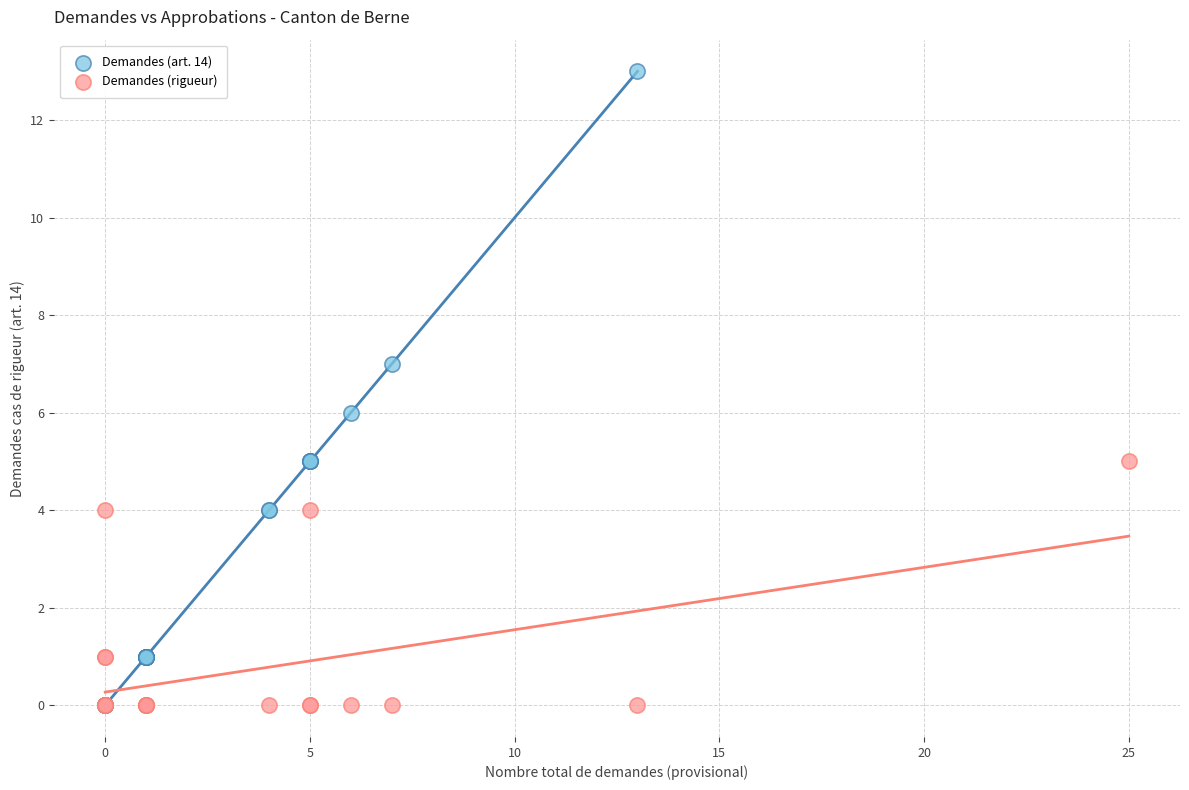

Which series has the widest spread of Y values?

Demandes (art. 14)